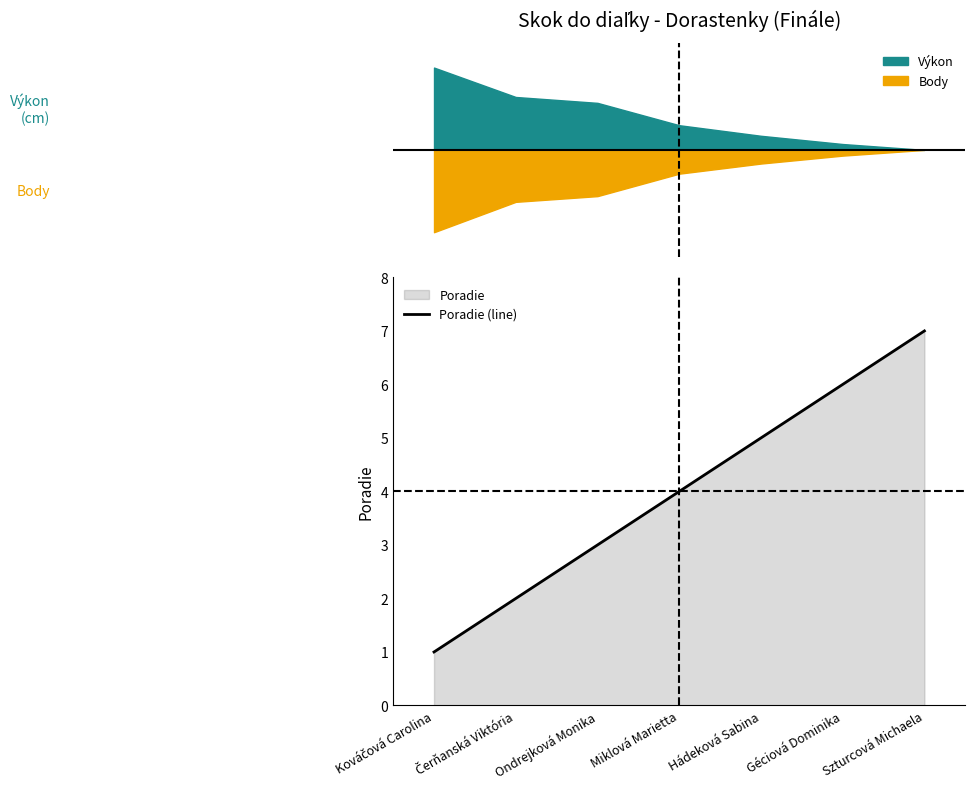

What is the difference between the values at Szturcová Michaela and Ondrejková Monika?

4